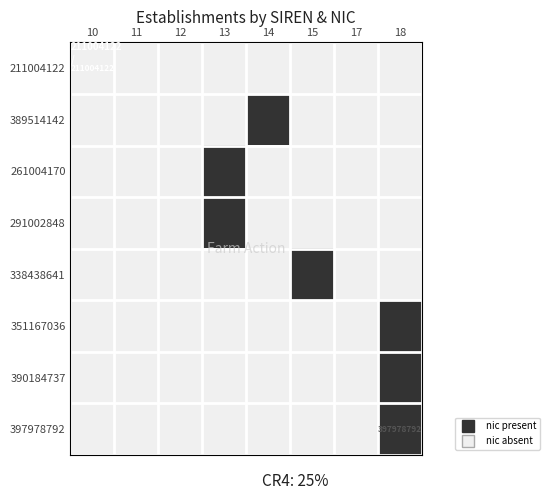

Rank the categories by 291002848 value from lowest to highest.

10, 11, 12, 14, 15, 17, 18, 13